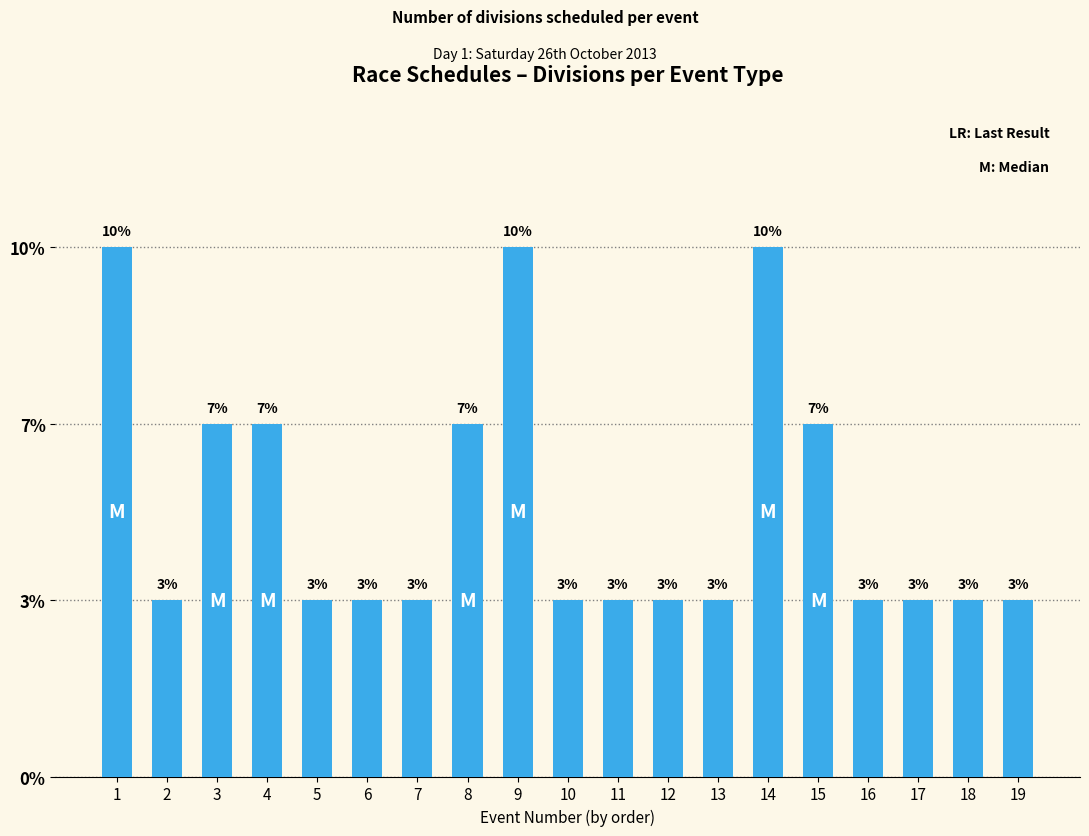

At which category does the chart reach its peak across all series?

1